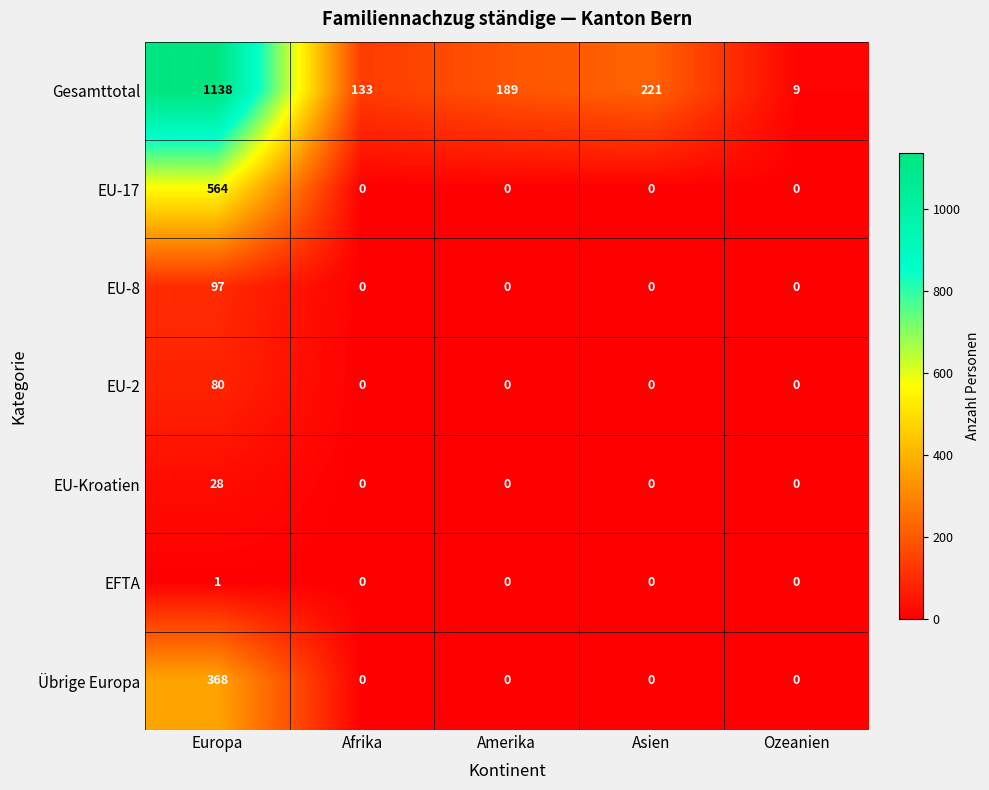

Between Amerika and Asien, which series saw the biggest shift?

Gesamttotal